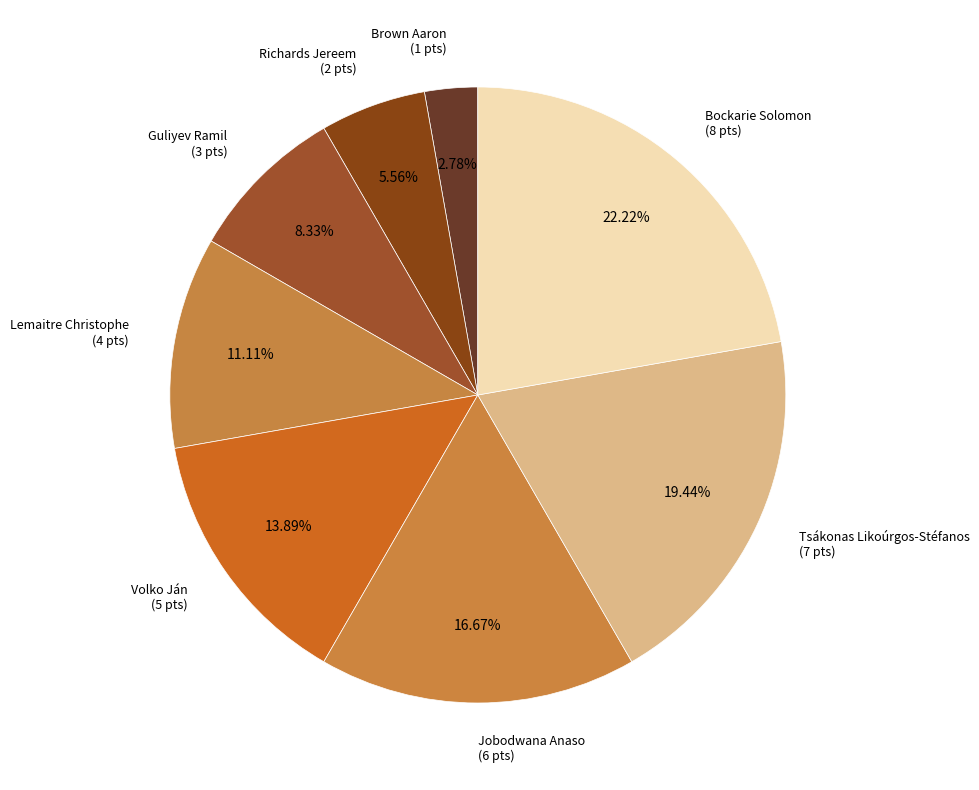

Count the number of slices in the pie.

8